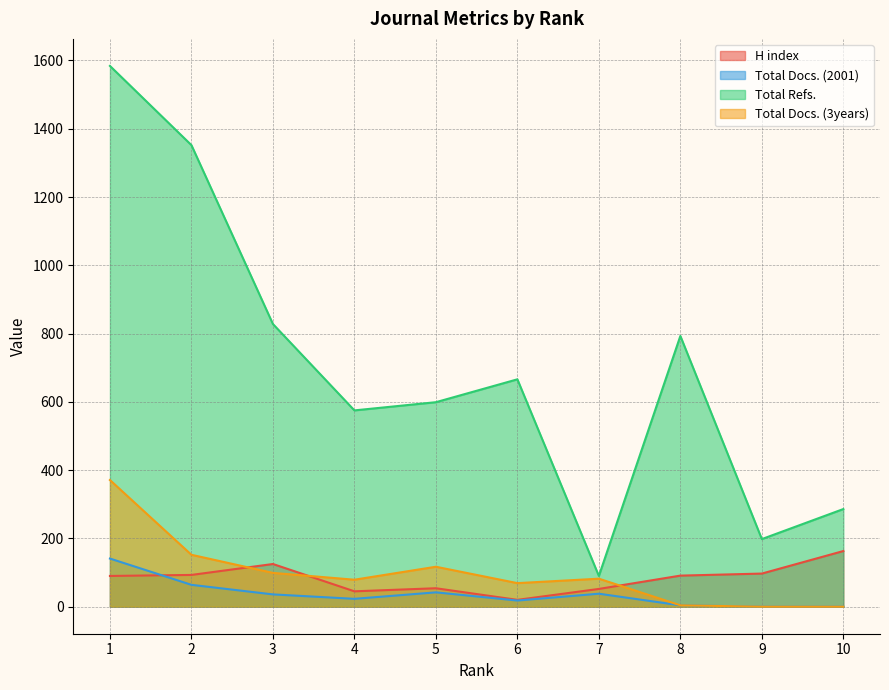

What is the sum of the Total Docs. (3years) values at 3 and 1?

470